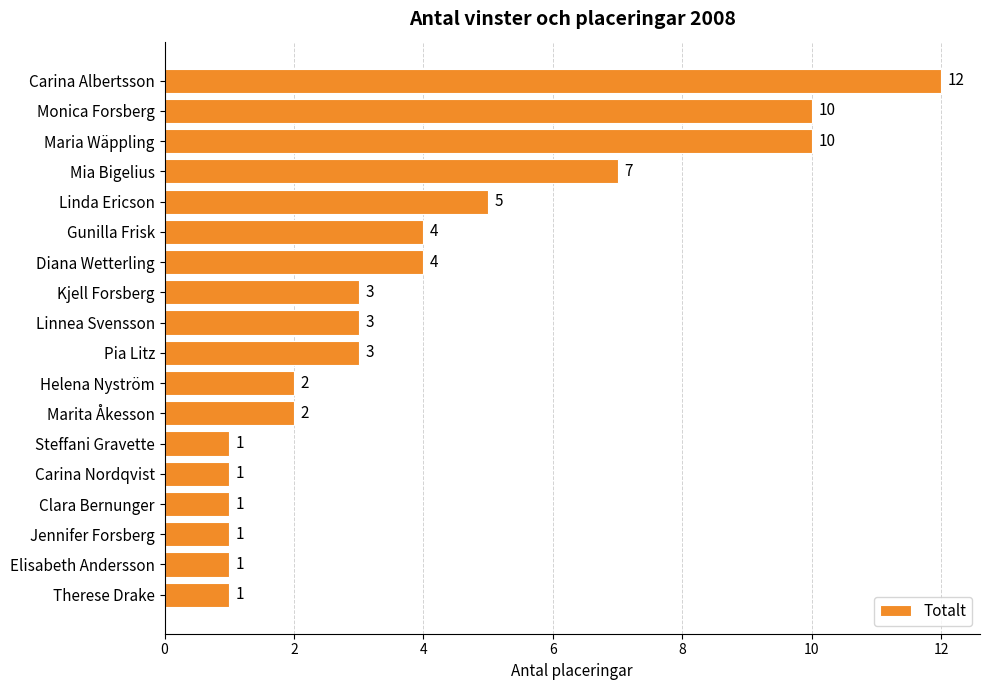

Reading bottom to top, extract all data points from this chart.

1	1	1	1	1	1	2	2	3	3	3	4	4	5	7	10	10	12